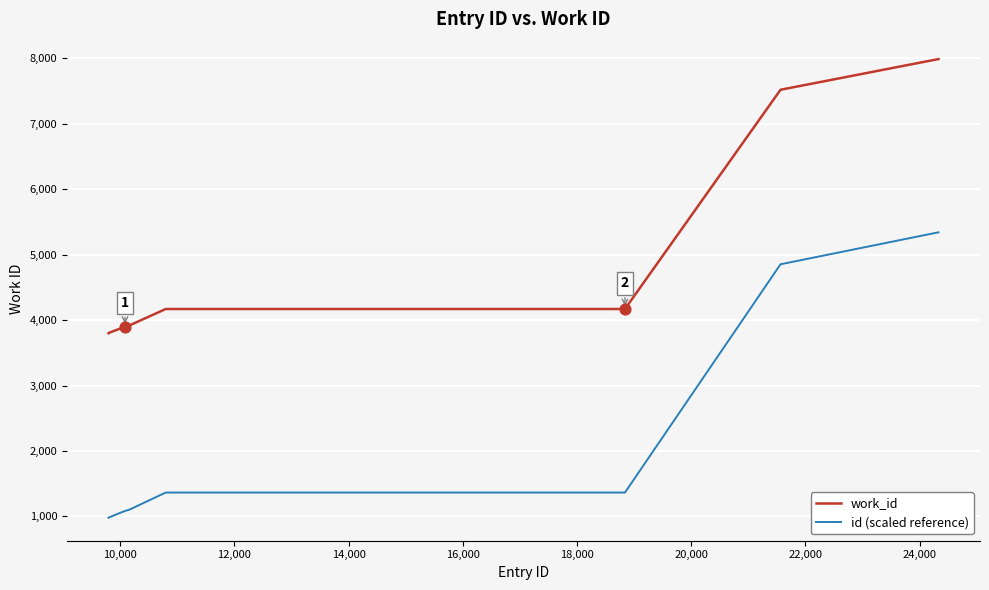

What is the highest value of the work_id series?

7988.0